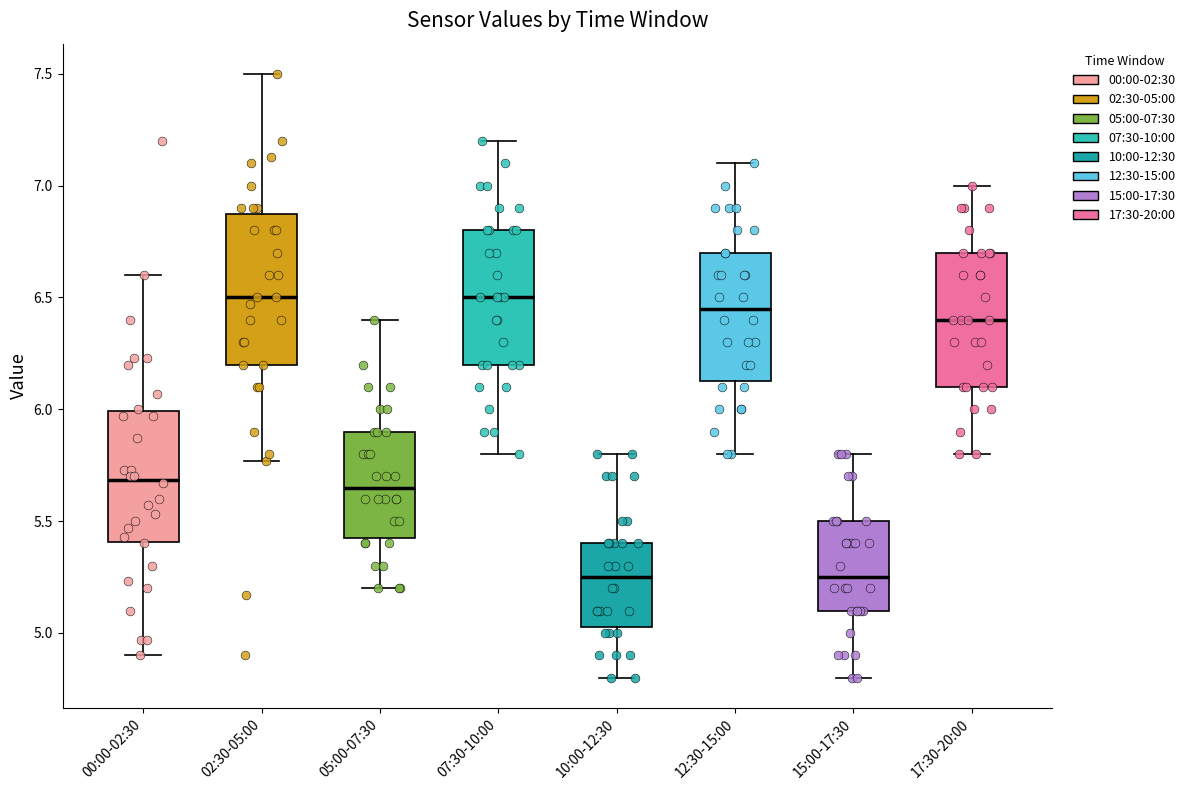

Comparing the boxes themselves (not the whiskers), which one is the tallest?

02:30-05:00